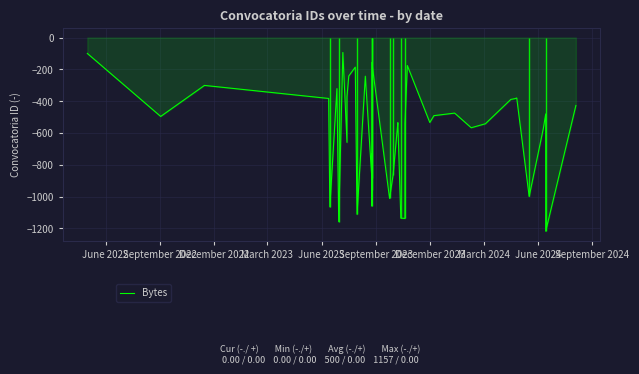

The value at September 2023 is -321. True or false?

True